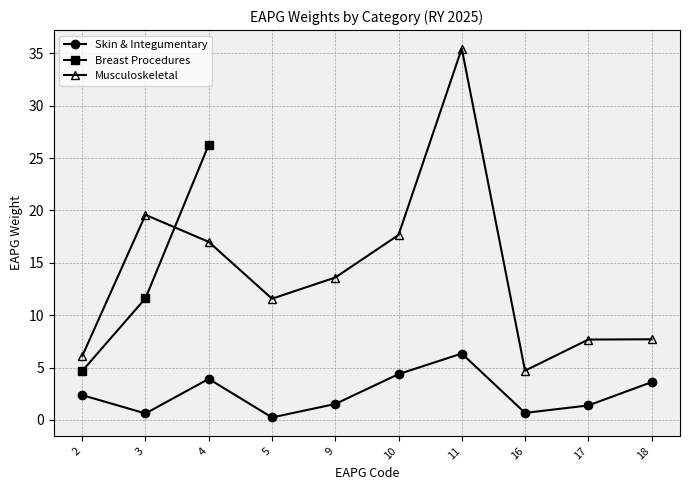

What is the value of the Skin & Integumentary point at the 4th from the left?

0.2